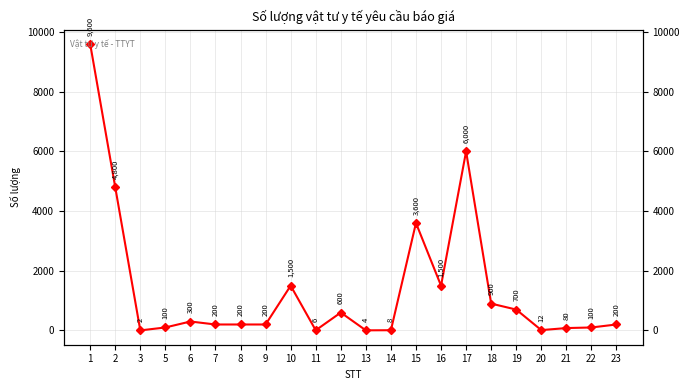

Where is the data nearest to the value 4801?

2